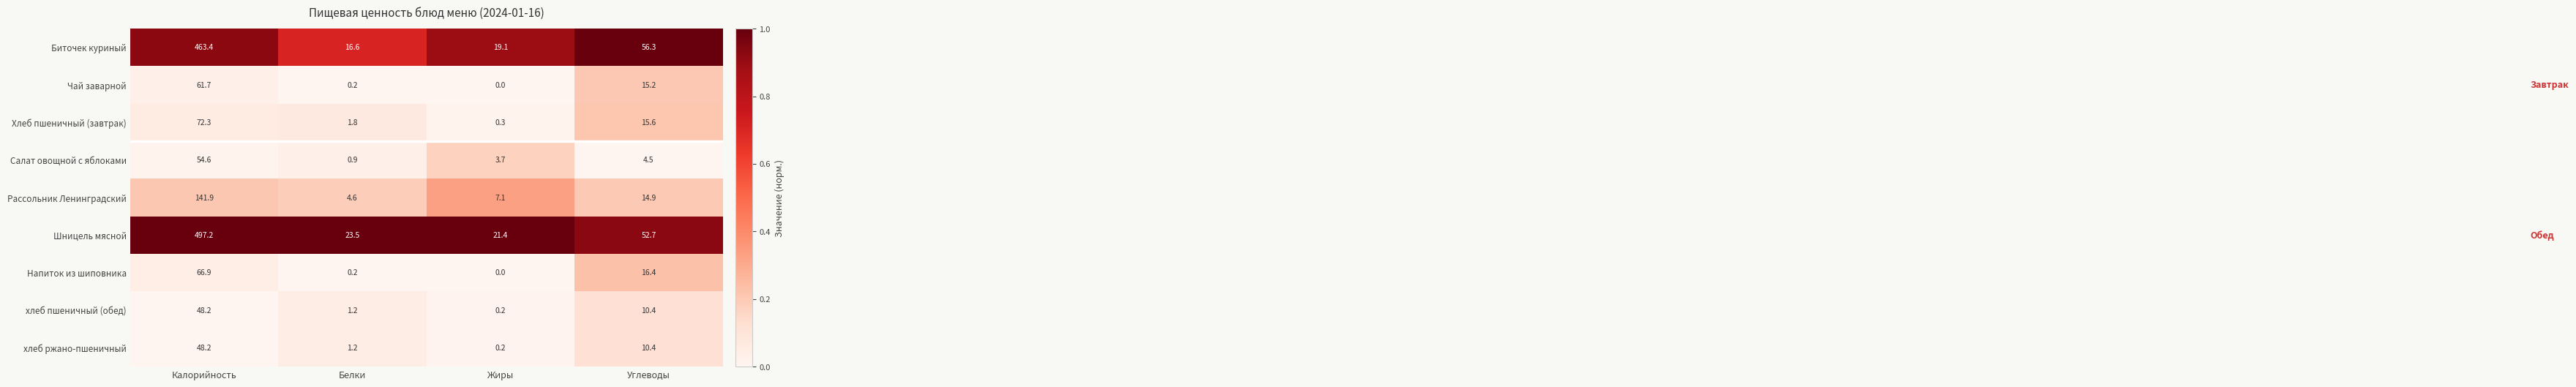

Rank the categories by Рассольник Ленинградский value from highest to lowest.

Калорийность, Углеводы, Жиры, Белки